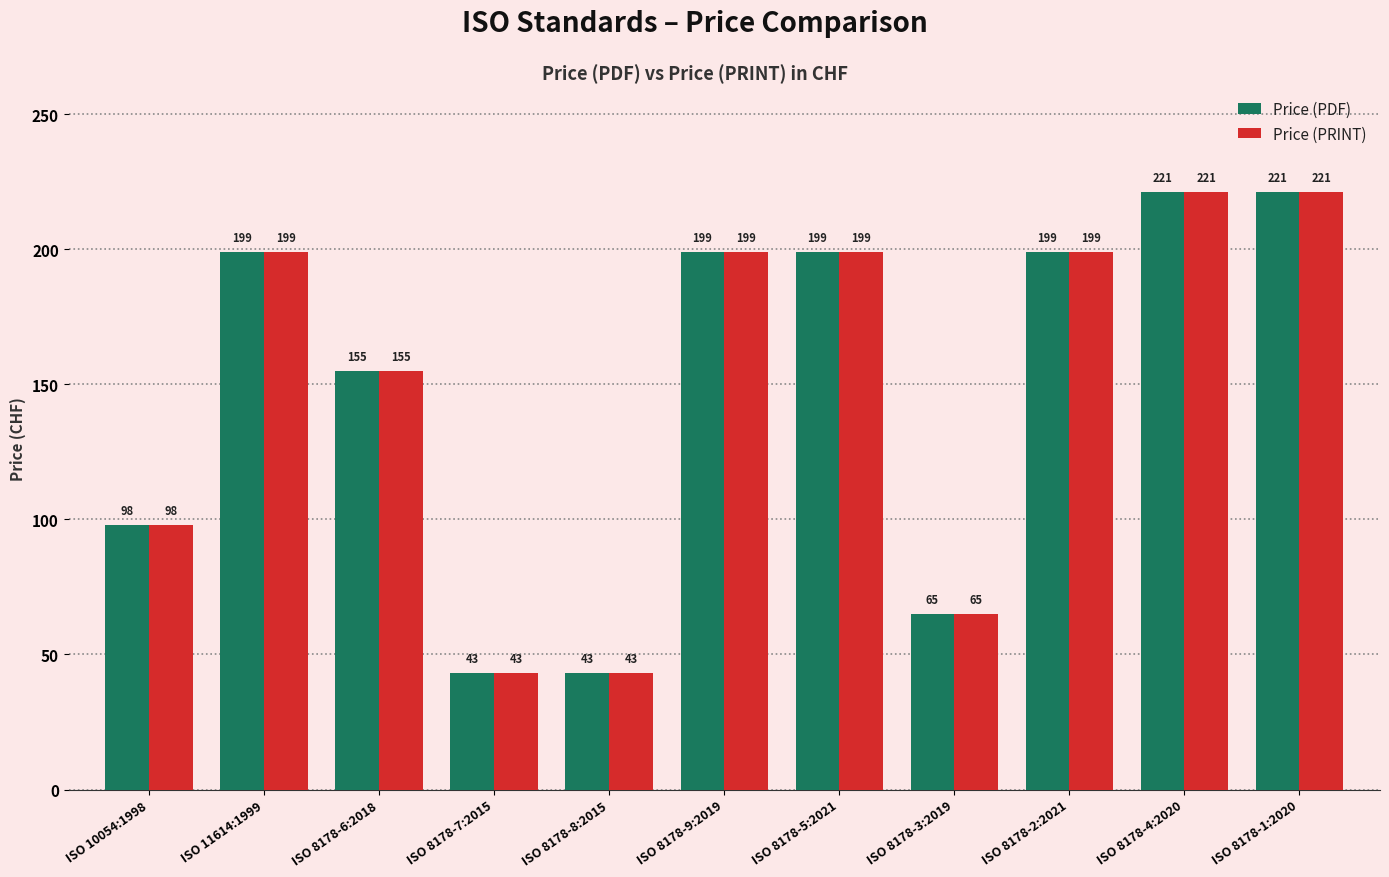

At how many categories does at least one series exceed 139?

7